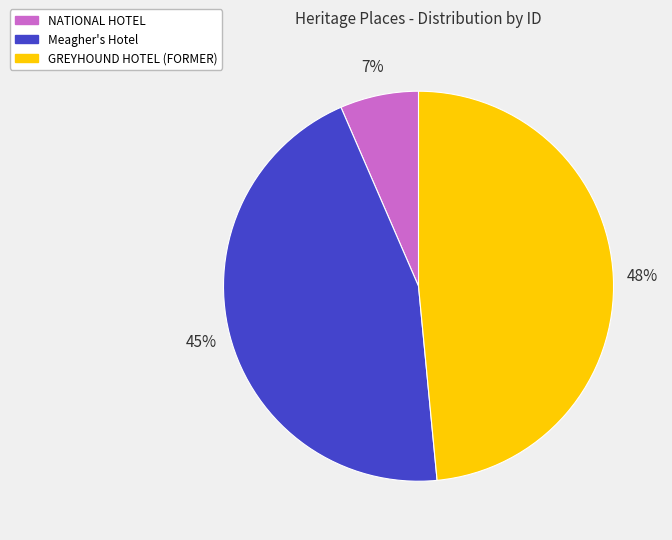

Do NATIONAL HOTEL and Meagher's Hotel together represent more than half of the pie?

Yes